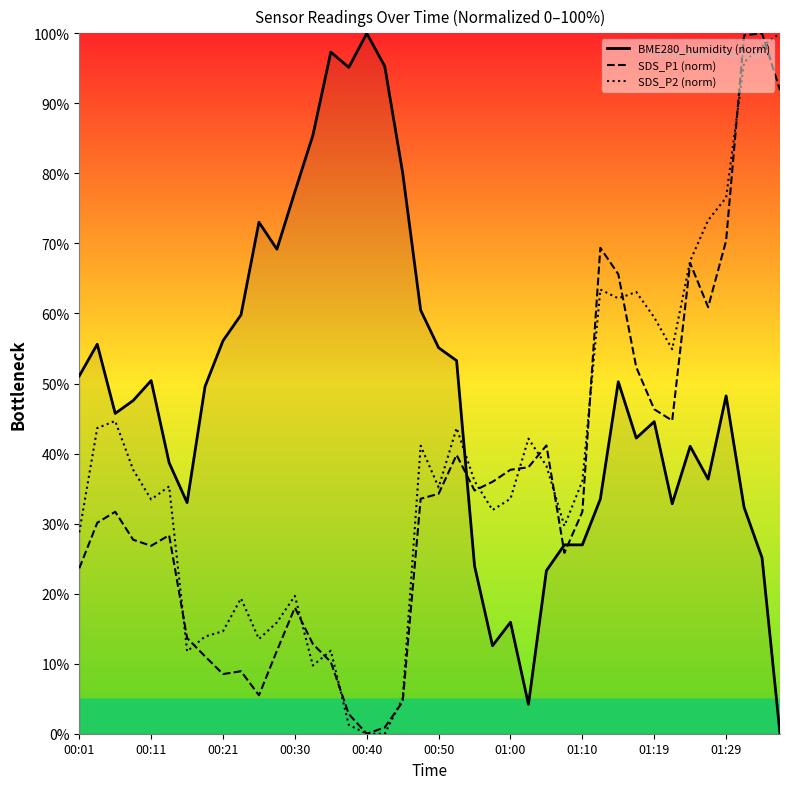

Between 35 and 21, which is larger?

21